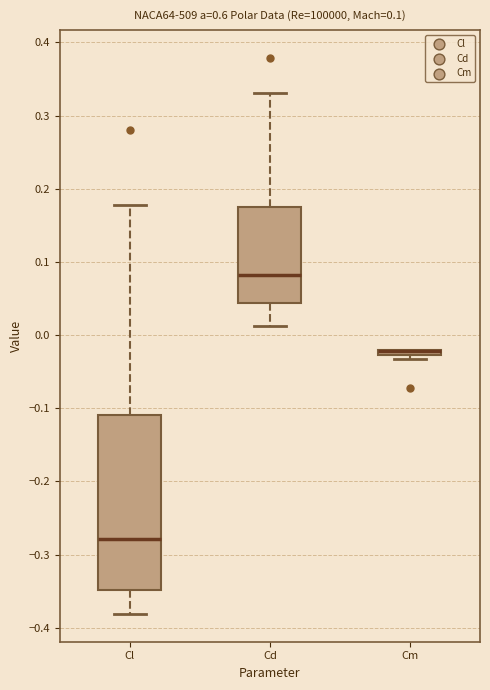

Which box is the tallest, from its lower edge to its upper edge?

Cl